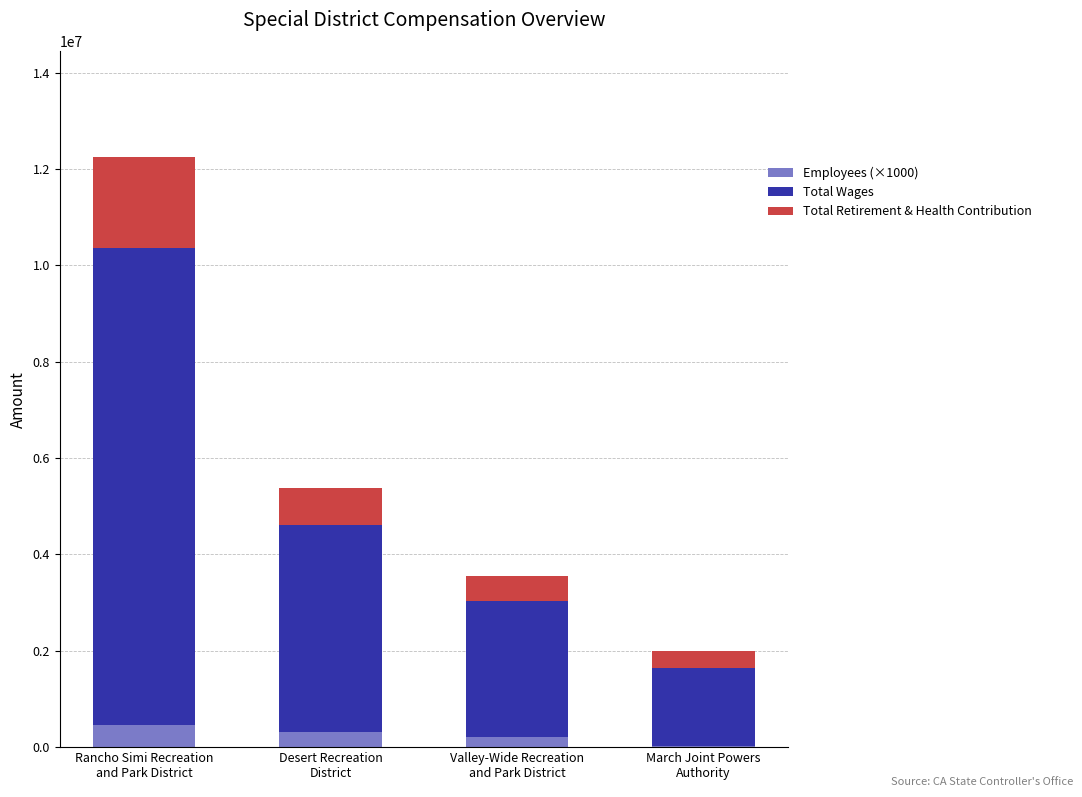

Are the bars horizontal?

No